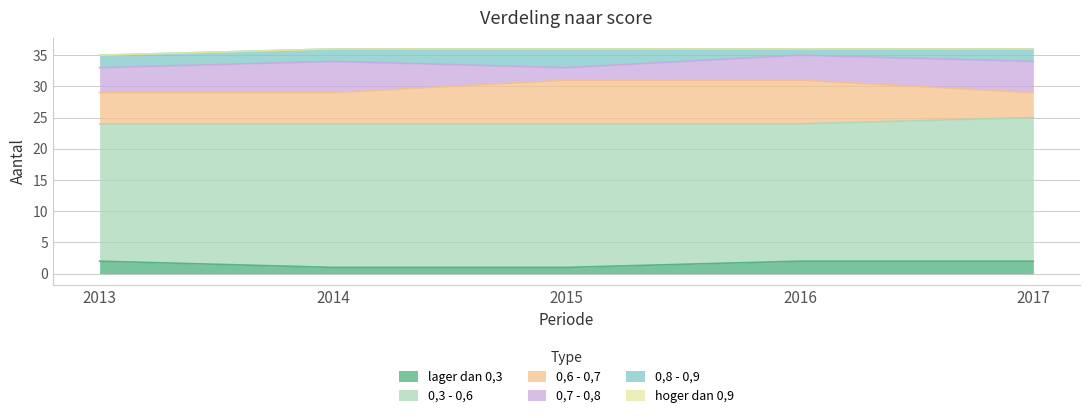

Count the 0,7 - 0,8 values in the range 4 to 5.

4